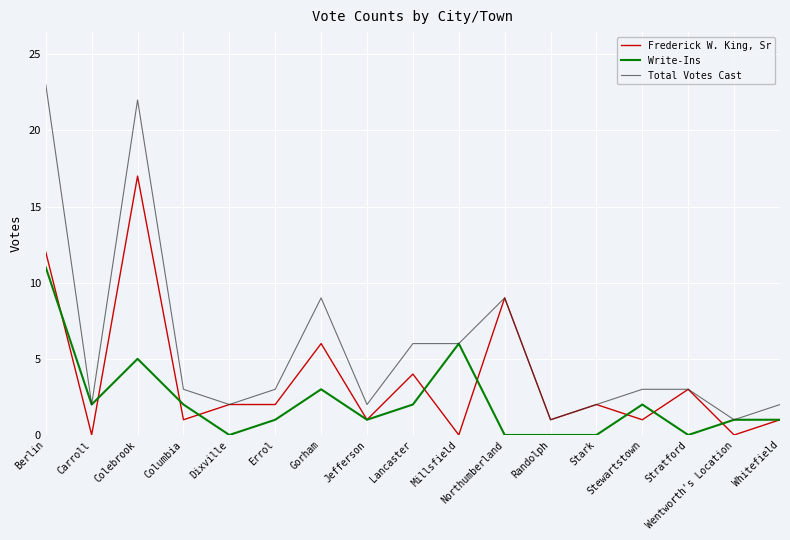

How many categories are shown in the chart?

17